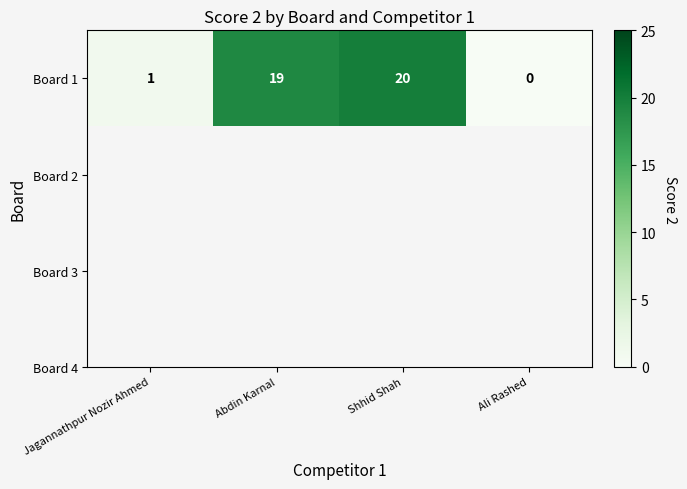

The value at Abdin Karnal is 26. True or false?

False